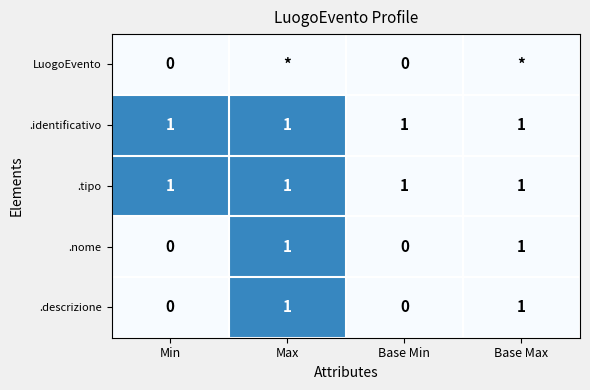

Is the value of LuogoEvento at Base Min greater than the value of .tipo at Max?

No